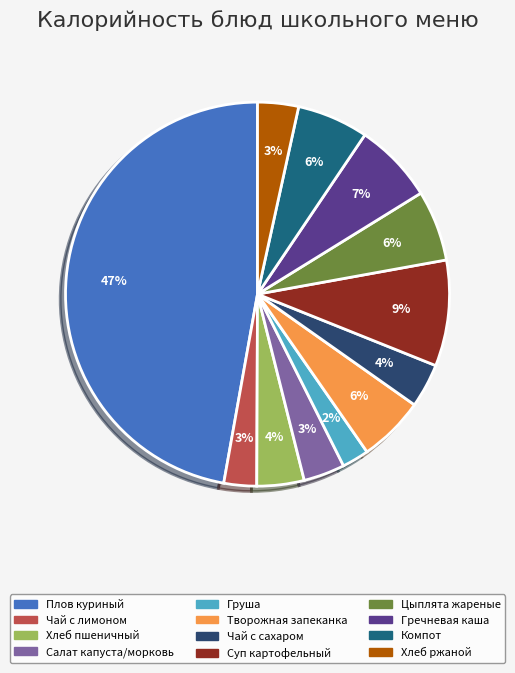

To the nearest percent, what is the average slice percentage?

8%